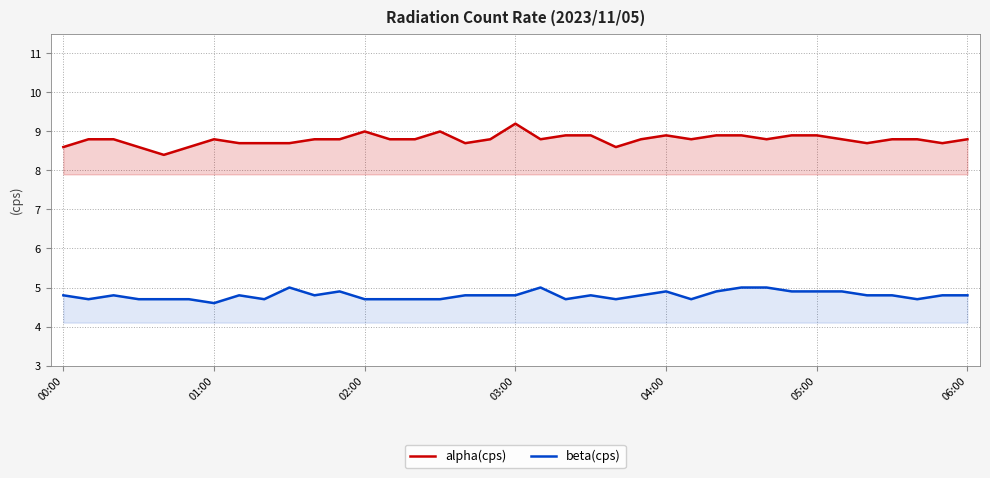

True or false: alpha(cps) has a value of 4.4 at 05:00.

False